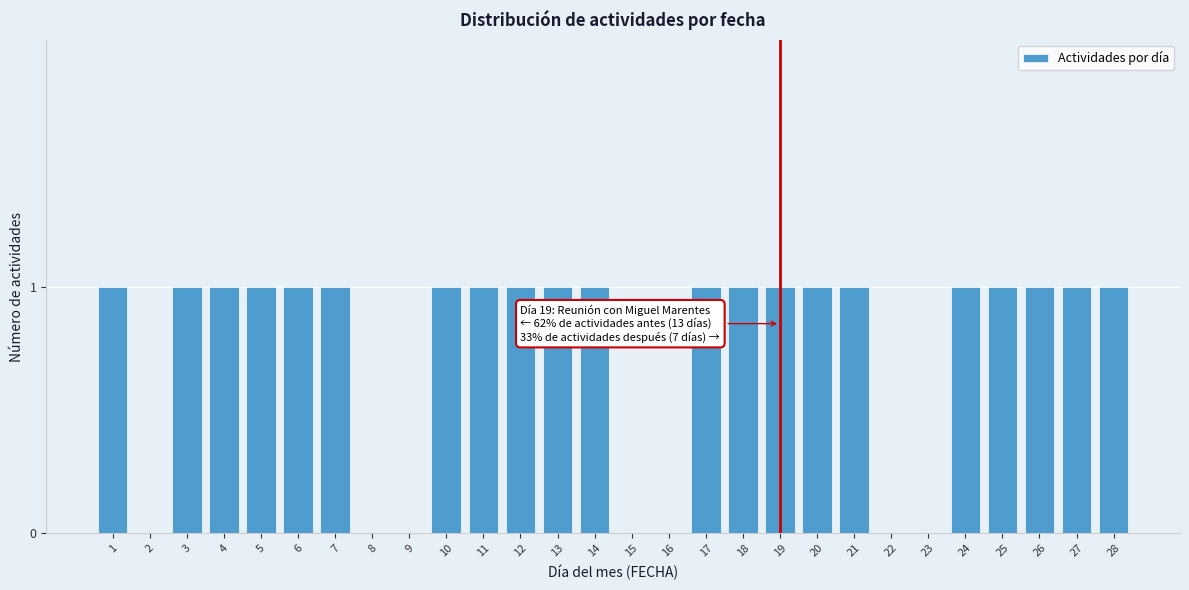

Reading right to left, transcribe all the data shown in this chart.

28=1	27=1	26=1	25=1	24=1	23=0	22=0	21=1	20=1	19=1	18=1	17=1	16=0	15=0	14=1	13=1	12=1	11=1	10=1	9=0	8=0	7=1	6=1	5=1	4=1	3=1	2=0	1=1